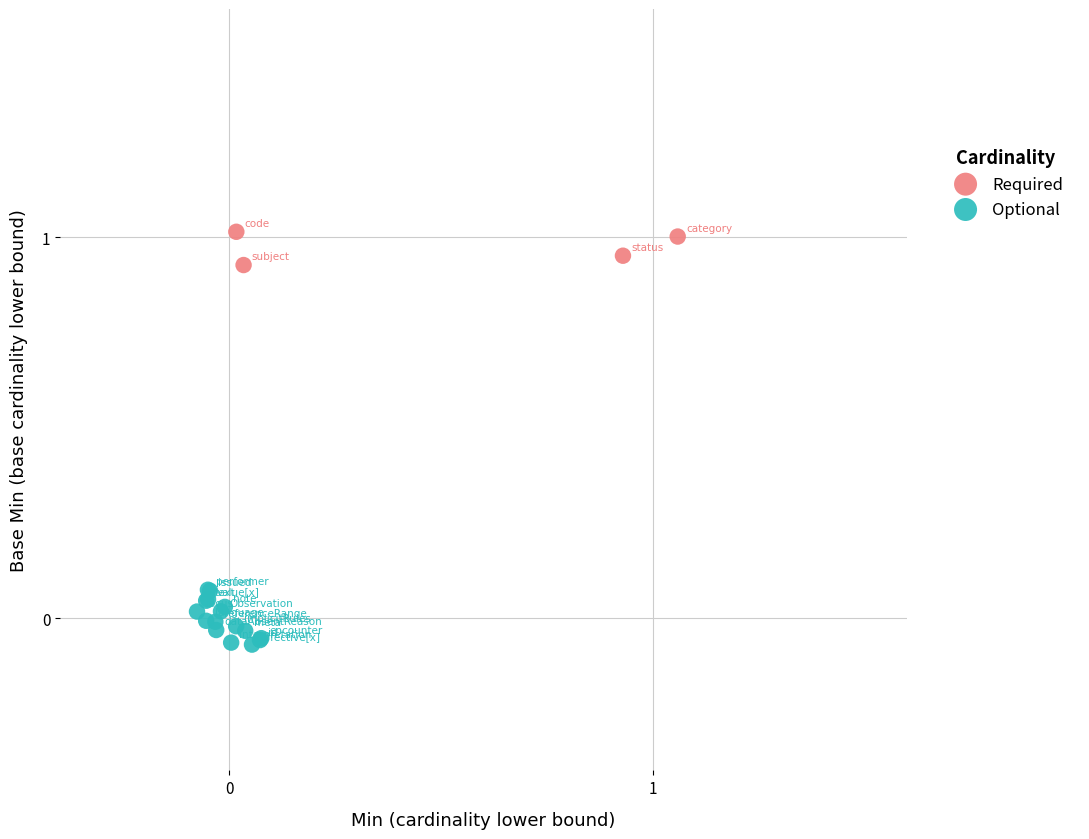

Which series has the largest Y range (max minus min)?

Optional